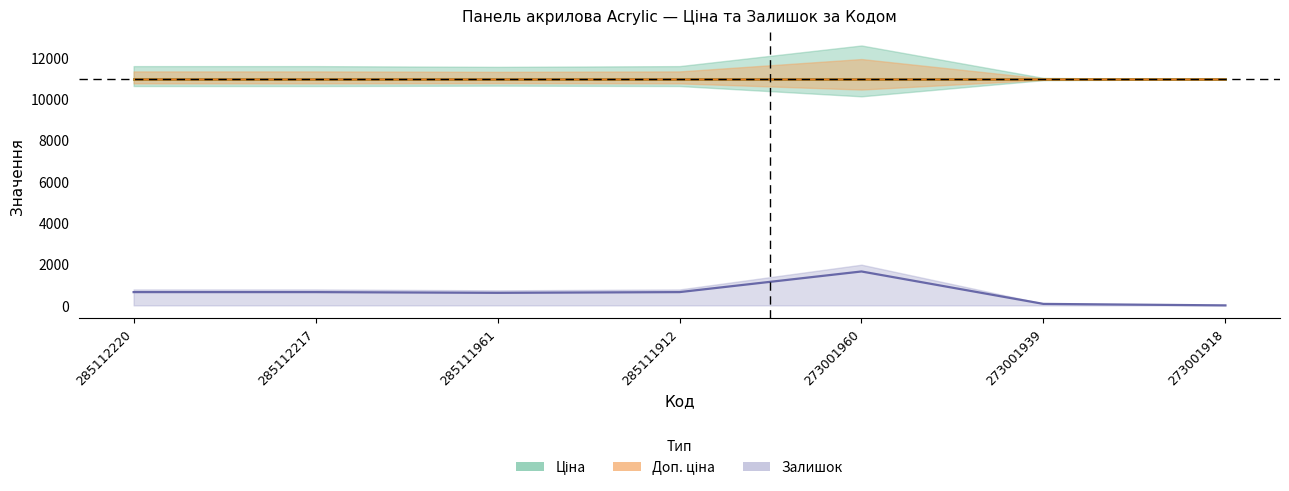

True or false: Доп. ціна has a value of 19629.5 at 285111961.

False